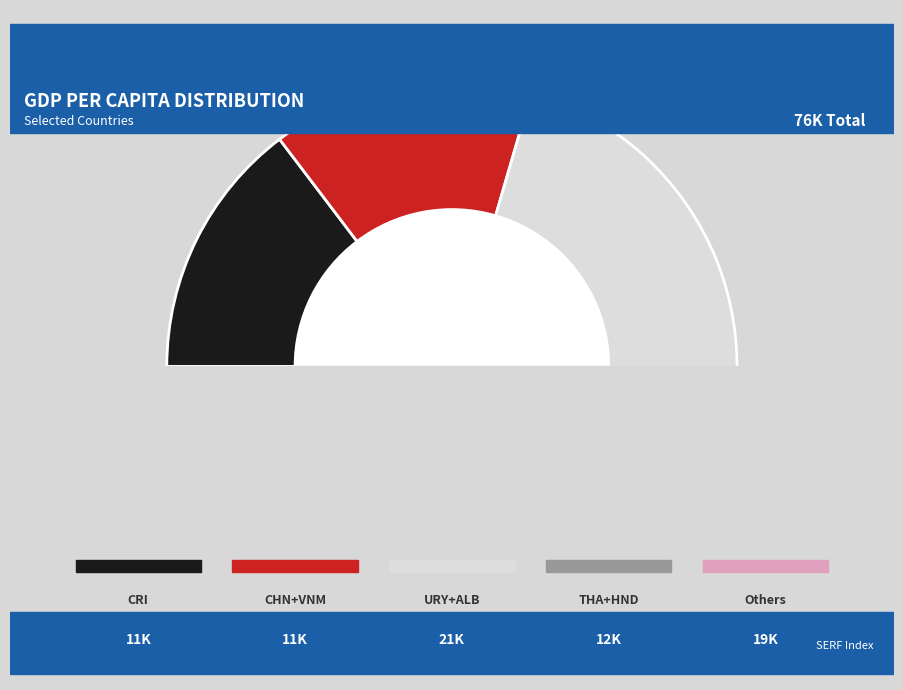

Between VNM and ALB, which is larger?

VNM